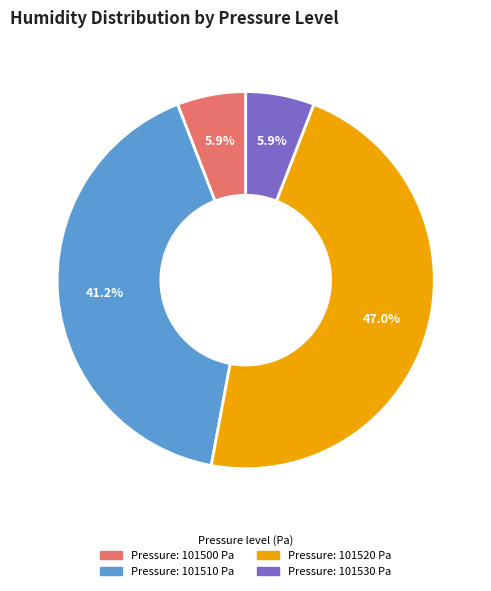

Is there a majority slice in this chart?

No